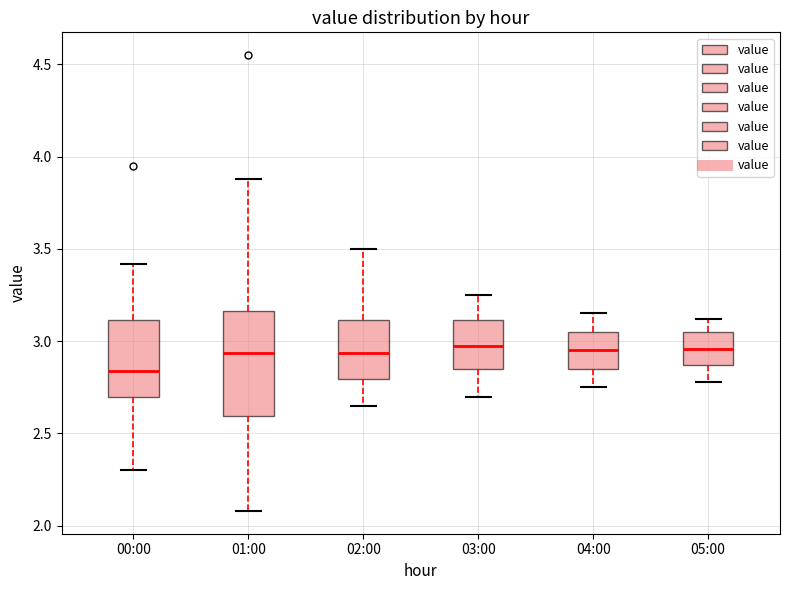

Reading left to right, read every box against the y-axis: the position of its median line, the range the box covers, and the ends of its whiskers. The values are not printed on the chart, so give them approximately, as read against the axis.

00:00: median 2.85, box 2.70 to 3.10, whiskers 2.30 to 3.40
01:00: median 2.95, box 2.60 to 3.15, whiskers 2.10 to 3.90
02:00: median 2.95, box 2.80 to 3.10, whiskers 2.65 to 3.50
03:00: median 3.00, box 2.85 to 3.10, whiskers 2.70 to 3.25
04:00: median 2.95, box 2.85 to 3.05, whiskers 2.75 to 3.15
05:00: median 2.95, box 2.85 to 3.05, whiskers 2.80 to 3.10